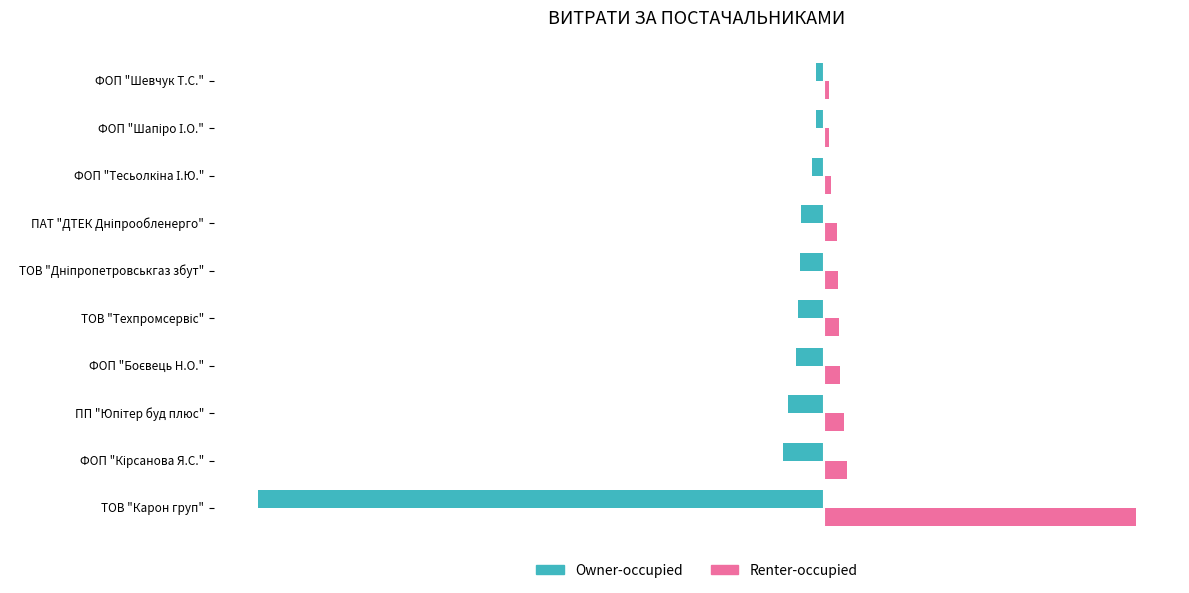

Which series has the largest total across all categories?

Renter-occupied